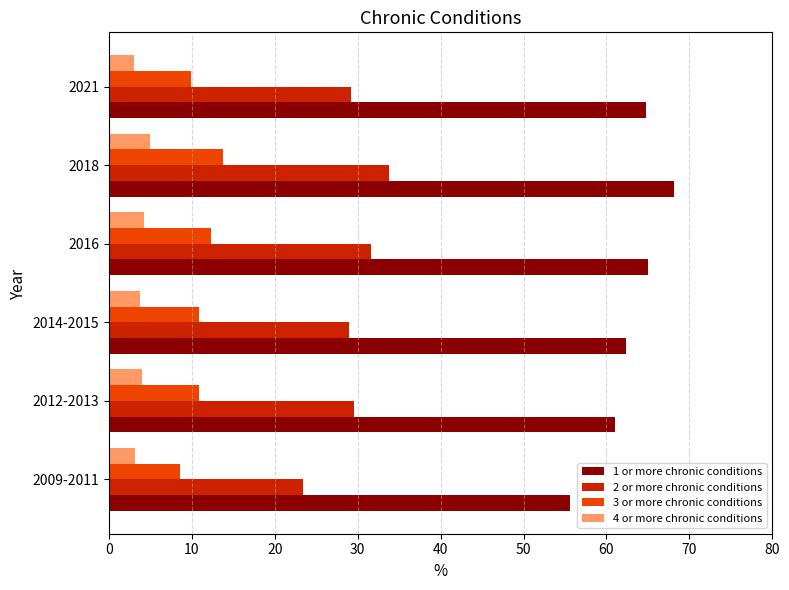

The 1 or more chronic conditions series shows 62.4 at 2014-2015. True or false?

True